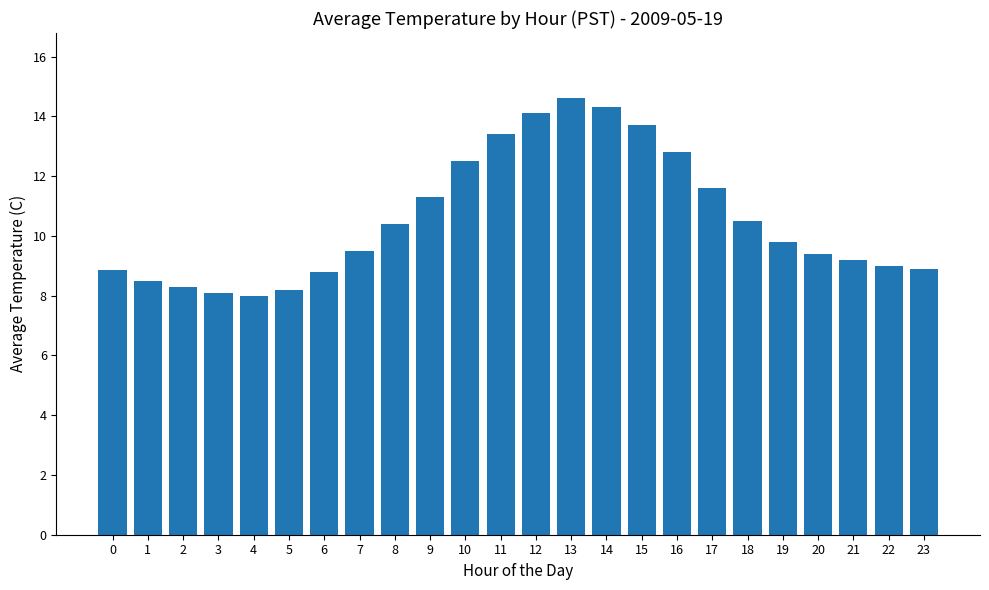

What is the value of the 22nd bar from the left?

9.2